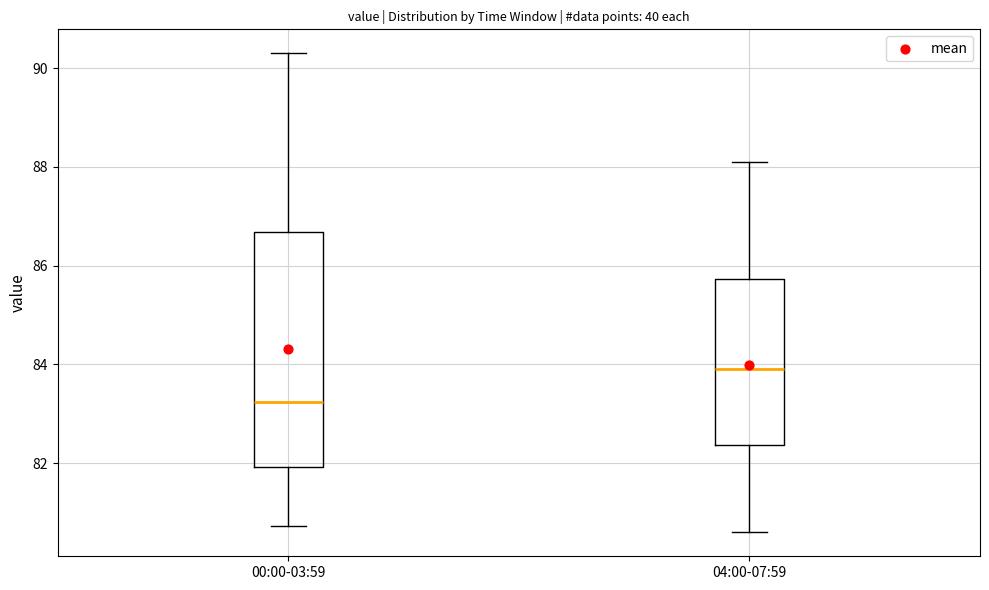

Where is the upper edge of the box for 04:00-07:59 on the y-axis? The values are not printed on the chart, so give them approximately, as read against the axis.

85.8